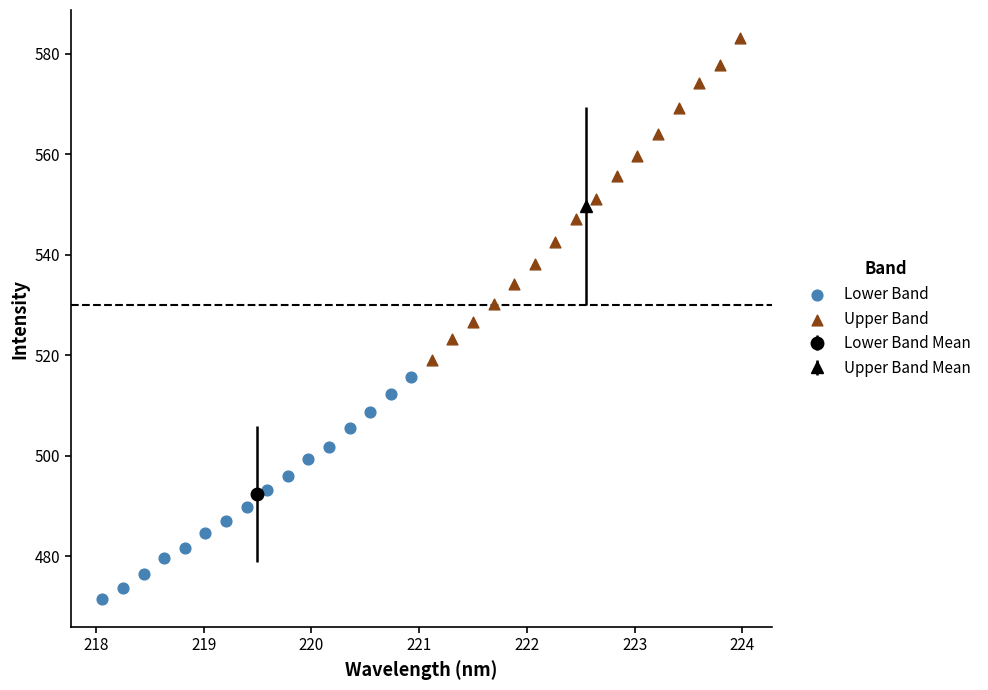

Which series contains the lowest Y value?

Lower Band